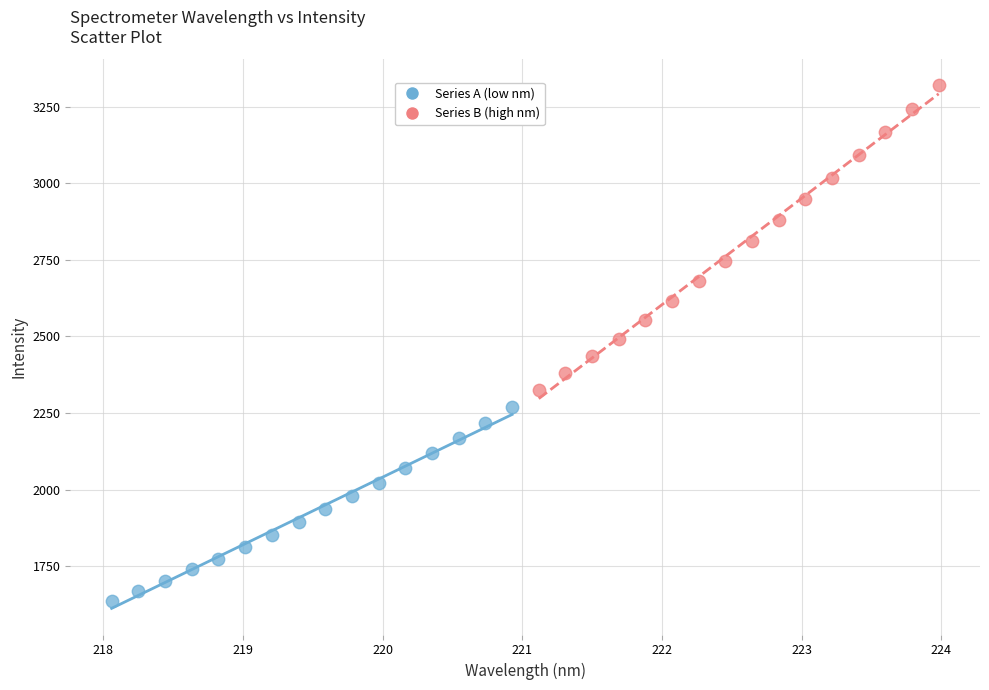

What are all the series names shown in the legend?

Series A (low nm), Series B (high nm)